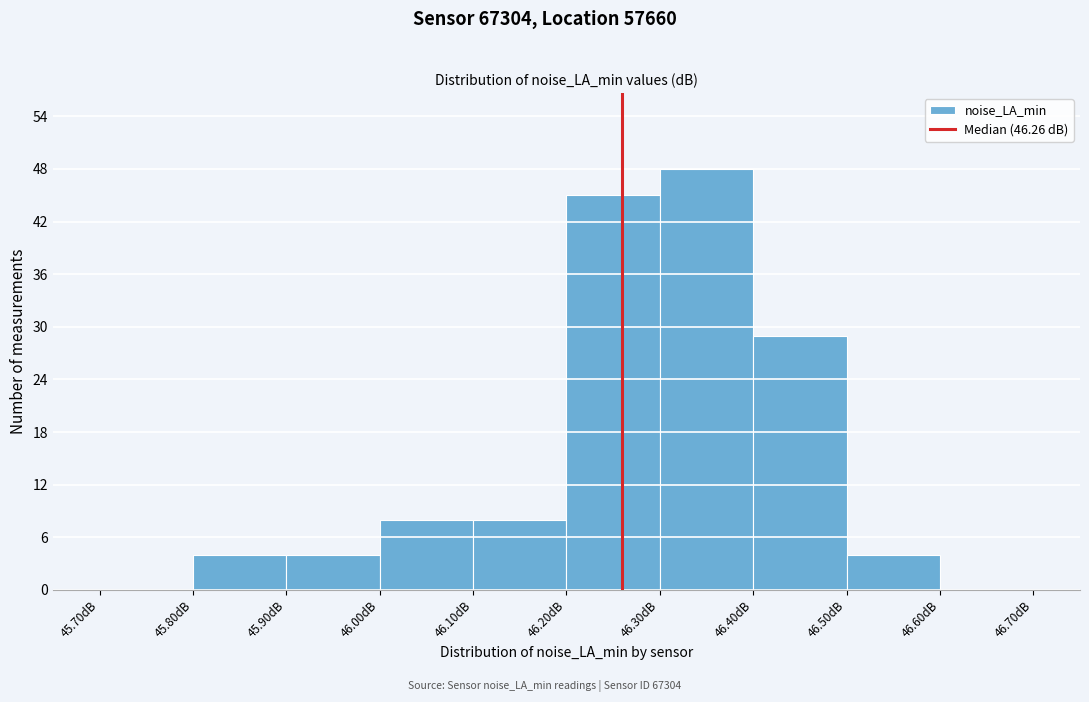

Reading left to right, transcribe this chart: for each bar, give the range it covers on the x-axis and its height. The values are not printed on the chart, so give them approximately, as read against the axis.

45.7 to 45.8: 0
45.8 to 45.9: 4
45.9 to 46.0: 4
46.0 to 46.1: 8
46.1 to 46.2: 8
46.2 to 46.3: 45
46.3 to 46.4: 48
46.4 to 46.5: 29
46.5 to 46.6: 4
46.6 to 46.7: 0